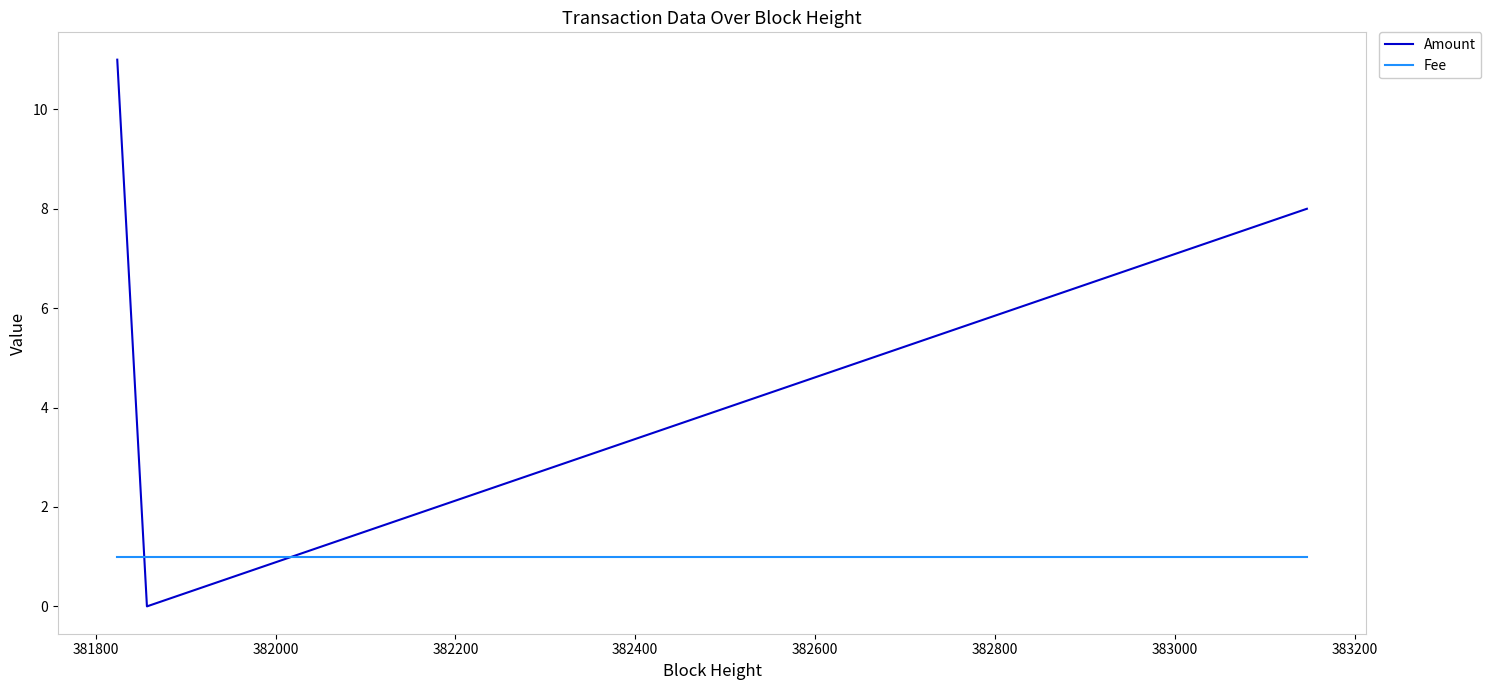

Reading left to right, what are all the values shown in this chart?

Amount: 11	0	8
Fee: 1	1	1